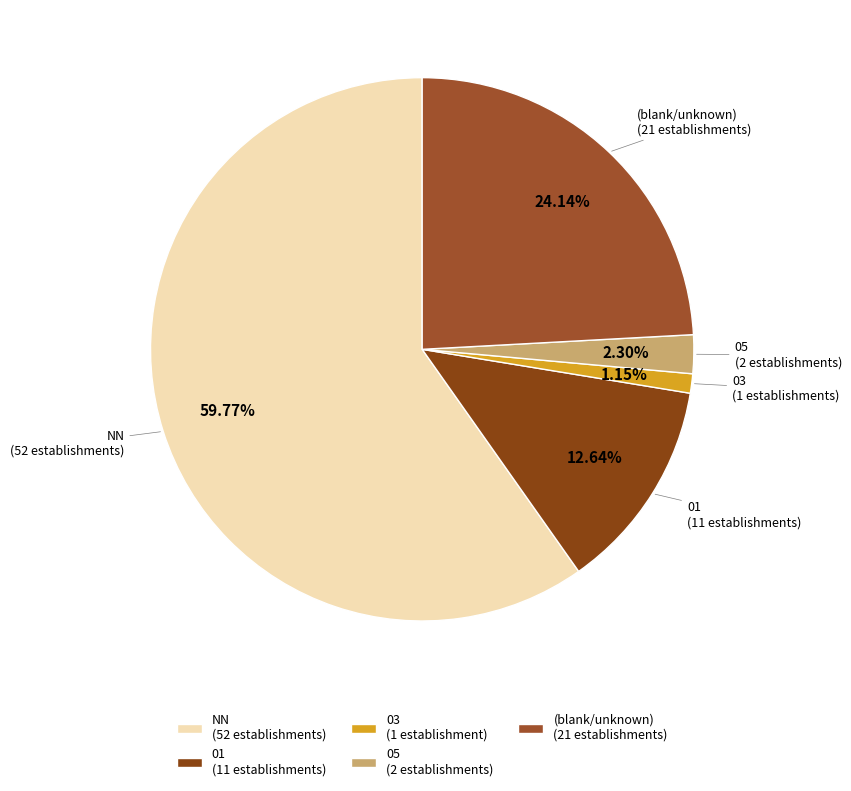

To the nearest percent, what is the average slice percentage?

20%